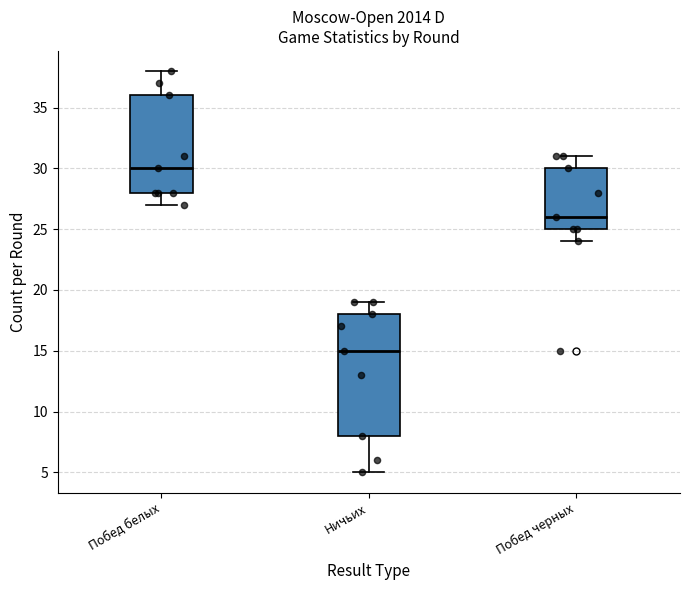

Reading left to right, read every box against the y-axis: the position of its median line, the range the box covers, and the ends of its whiskers. The values are not printed on the chart, so give them approximately, as read against the axis.

Побед белых: median 30, box 28 to 36, whiskers 27 to 38
Ничьих: median 15, box 8 to 18, whiskers 5 to 19
Побед черных: median 26, box 25 to 30, whiskers 24 to 31